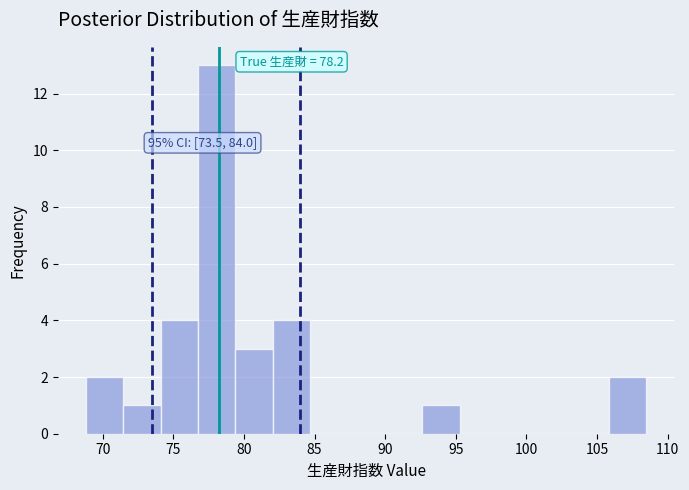

Which range on the x-axis has the tallest bar?

76.5 to 79.5